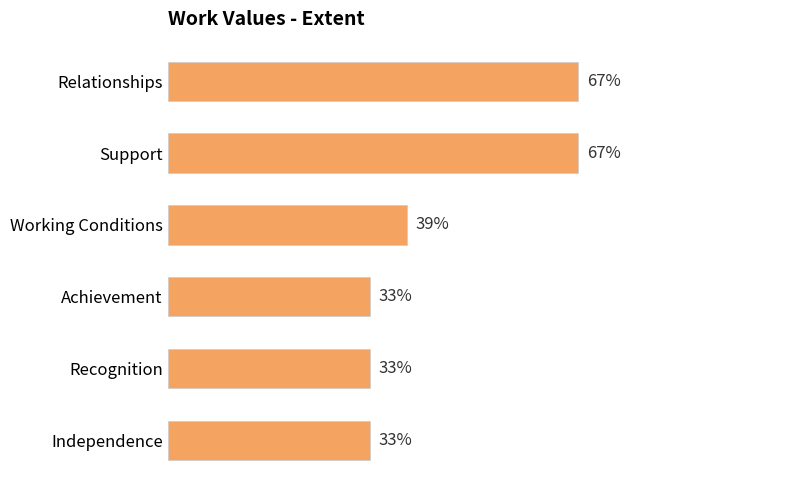

What is the label of the 6th bar from the bottom?

Relationships